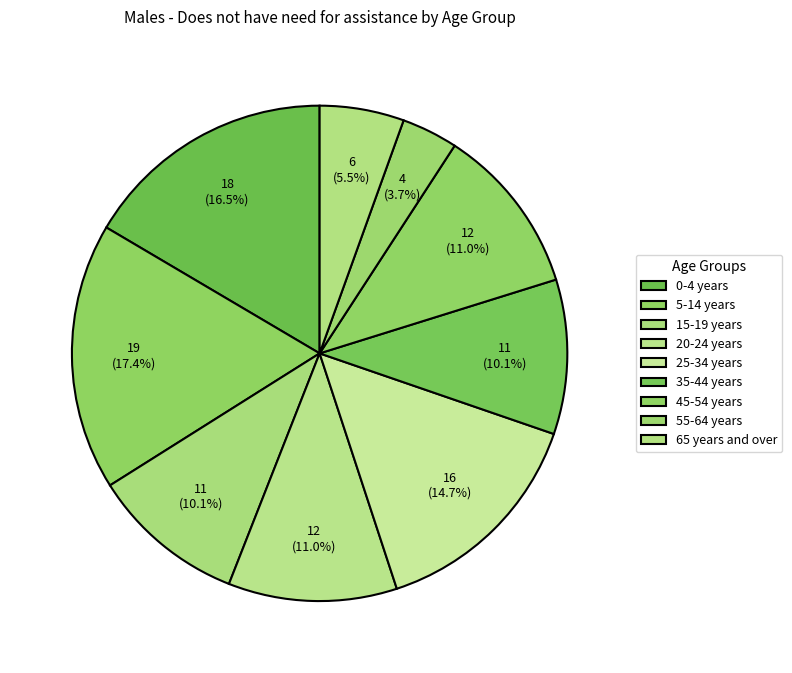

How many segments does this pie chart have?

9